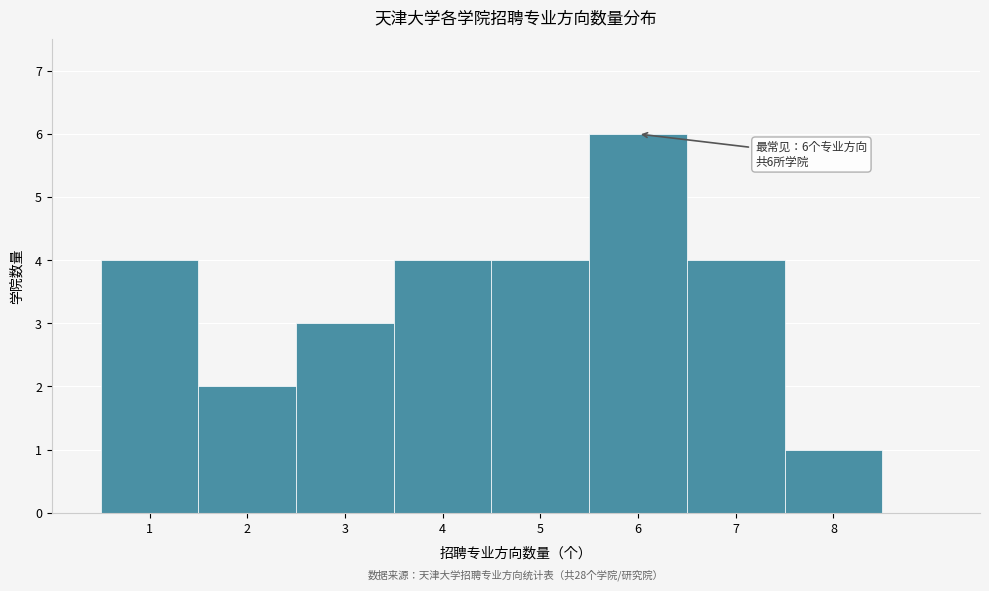

Over which range of the x-axis is the bar tallest?

5.5 to 6.5